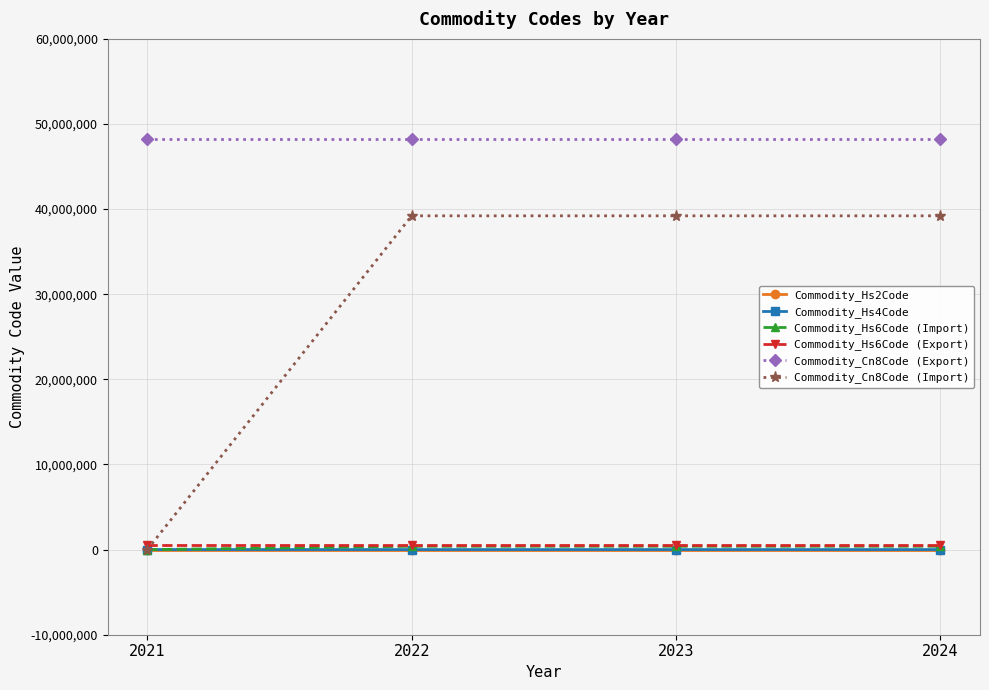

What is the difference between the maximum and minimum values in the Commodity_Hs6Code (Import) series?

392119